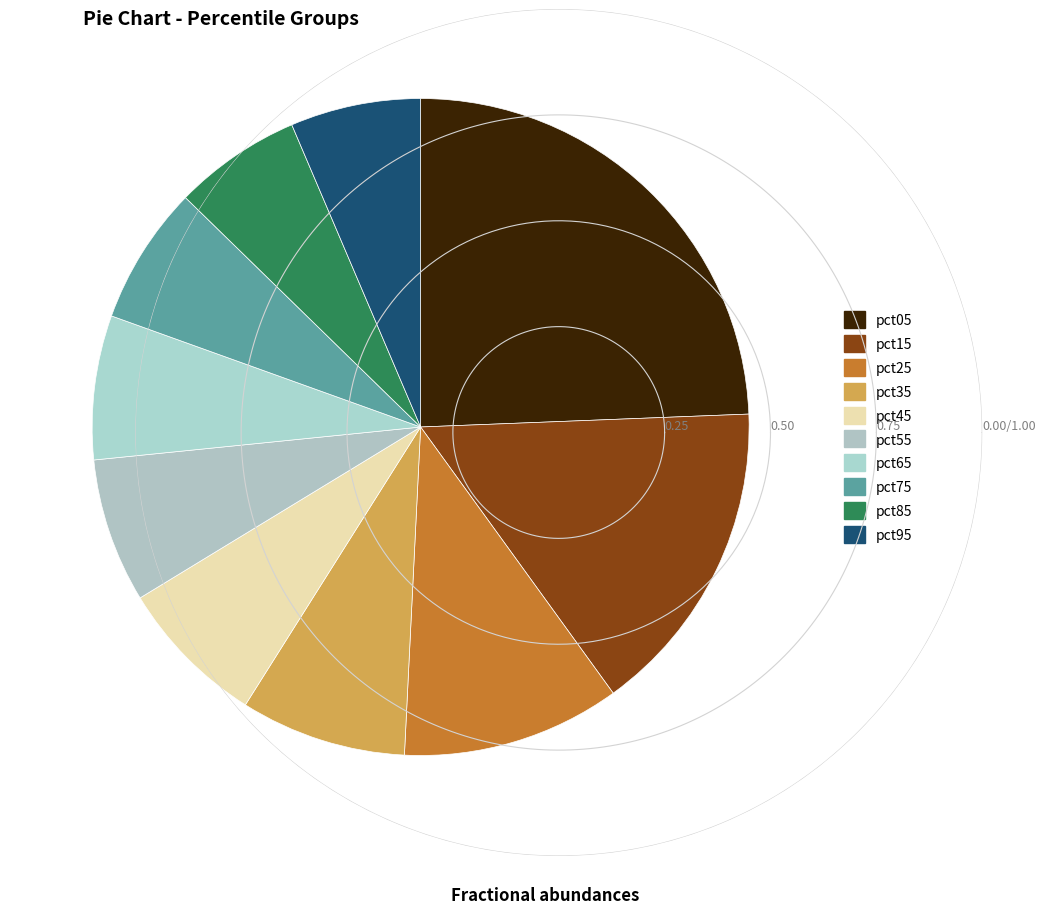

Between pct35 and pct15, which is larger?

pct15